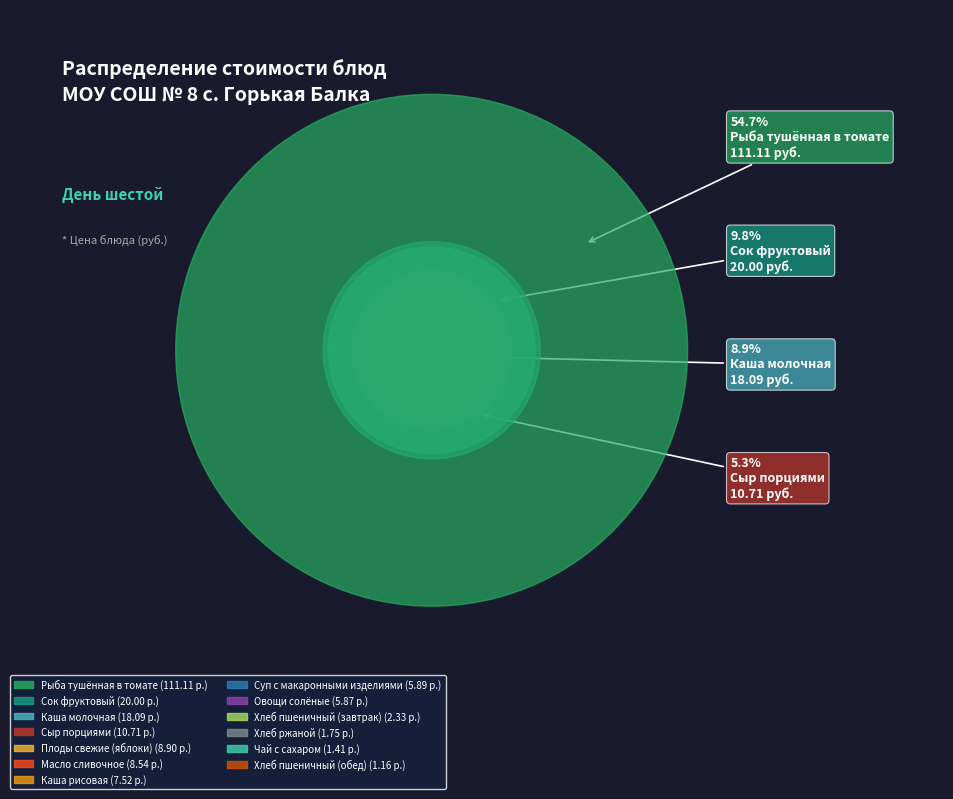

Which category has the smallest portion of the pie?

Хлеб пшеничный (обед)